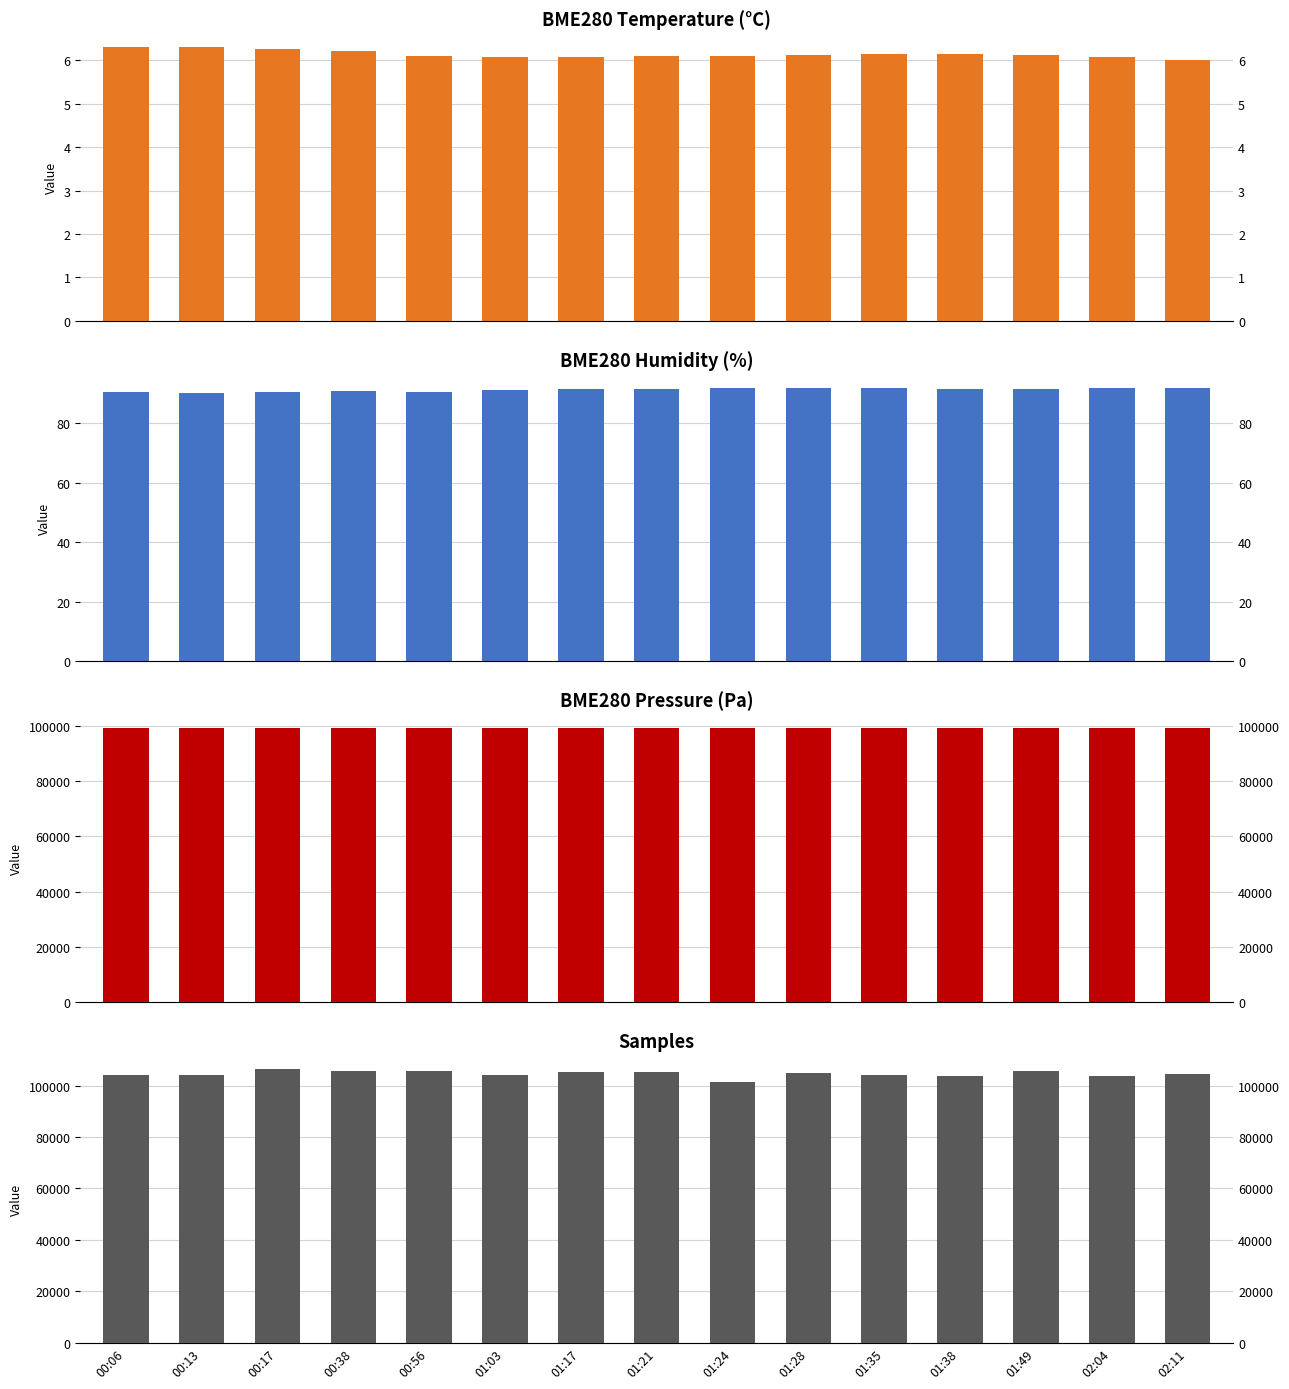

What is the label of the 11th bar from the right?

00:56